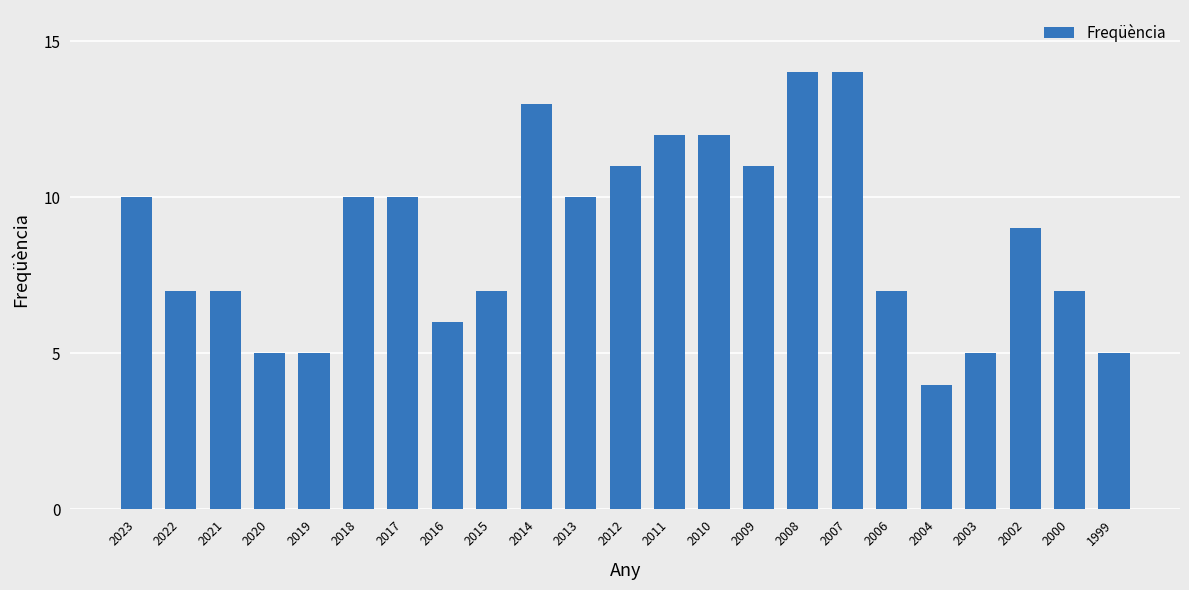

True or false: the data shows 13 at 2014.

True